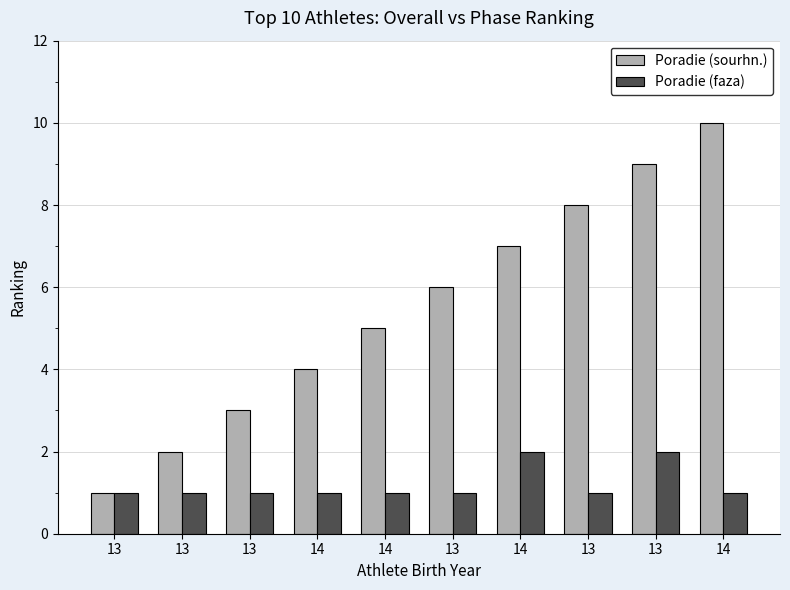

Is it true that Poradie (sourhn.) equals 4 at 14?

False